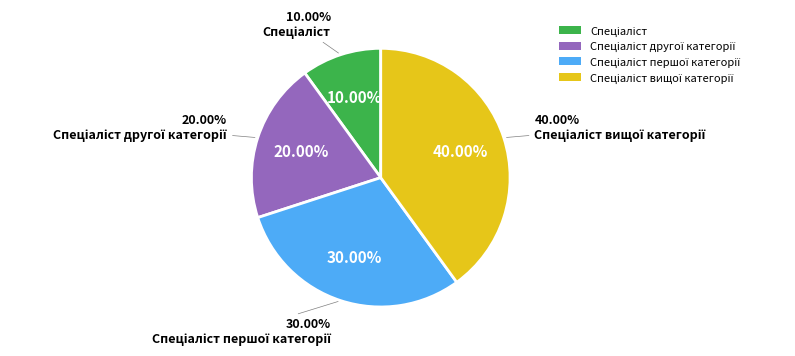

How many segments does this pie chart have?

4